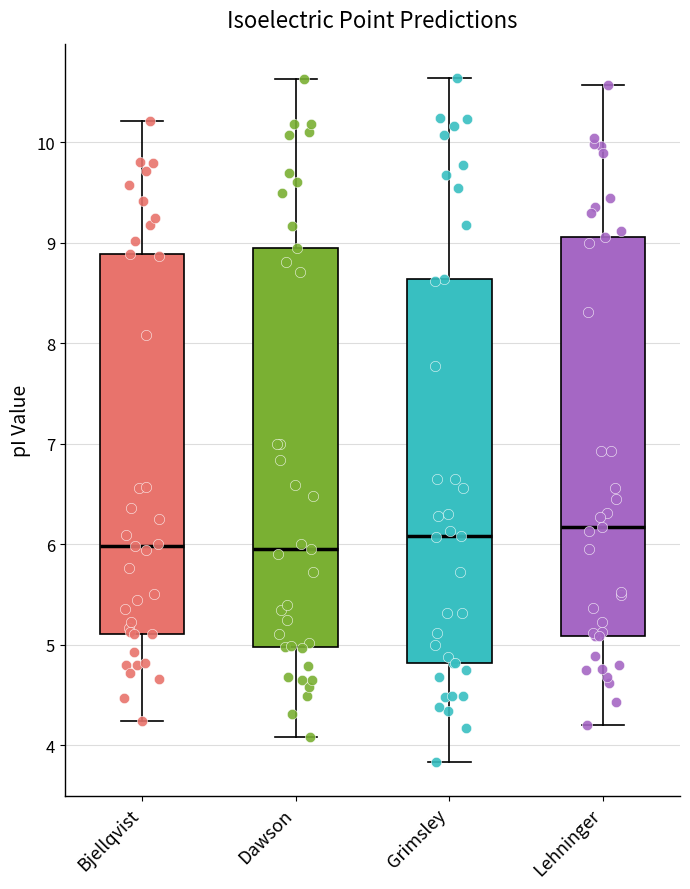

Reading left to right, read every box against the y-axis: the position of its median line, the range the box covers, and the ends of its whiskers. The values are not printed on the chart, so give them approximately, as read against the axis.

Bjellqvist: median 6.0, box 5.1 to 8.9, whiskers 4.2 to 10.2
Dawson: median 6.0, box 5.0 to 8.9, whiskers 4.1 to 10.6
Grimsley: median 6.1, box 4.8 to 8.6, whiskers 3.8 to 10.6
Lehninger: median 6.2, box 5.1 to 9.1, whiskers 4.2 to 10.6